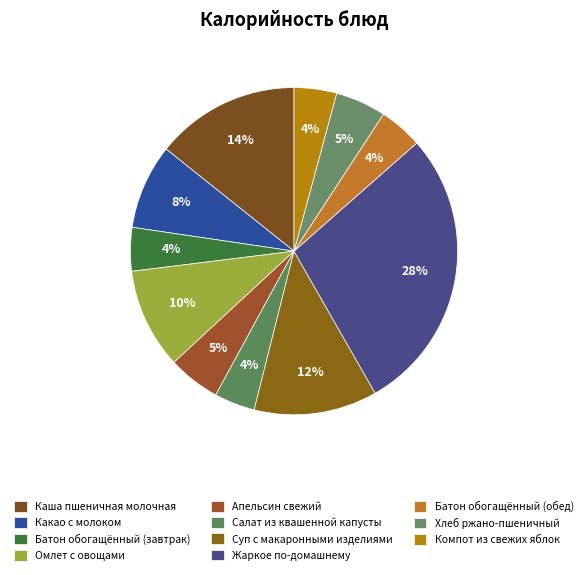

Rank the categories by value from lowest to highest.

Салат из квашенной капусты, Компот из свежих яблок, Батон обогащённый (завтрак), Батон обогащённый (обед), Хлеб ржано-пшеничный, Апельсин свежий, Какао с молоком, Омлет с овощами, Суп с макаронными изделиями, Каша пшеничная молочная, Жаркое по-домашнему